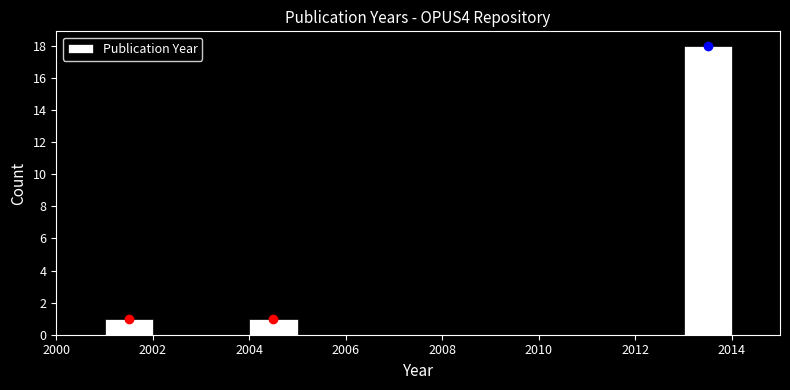

Reading left to right, list every bar in this chart as the range it spans on the x-axis followed by its height. The values are not printed on the chart, so give them approximately, as read against the axis.

2000 to 2001: 0
2001 to 2002: 1
2002 to 2003: 0
2003 to 2004: 0
2004 to 2005: 1
2005 to 2006: 0
2006 to 2007: 0
2007 to 2008: 0
2008 to 2009: 0
2009 to 2010: 0
2010 to 2011: 0
2011 to 2012: 0
2012 to 2013: 0
2013 to 2014: 18
2014 to 2015: 0